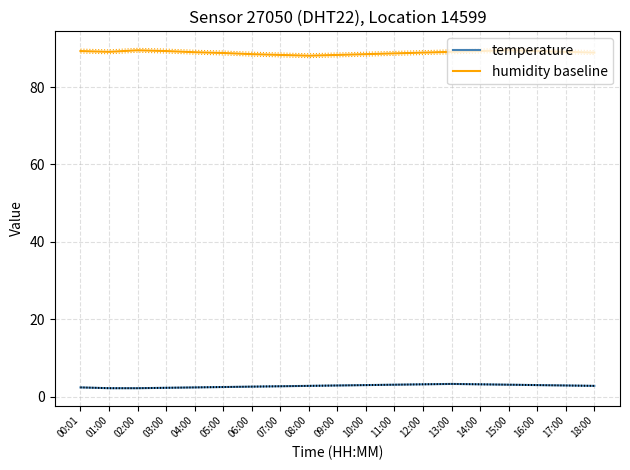

Where is the first local maximum for temperature?

13:00